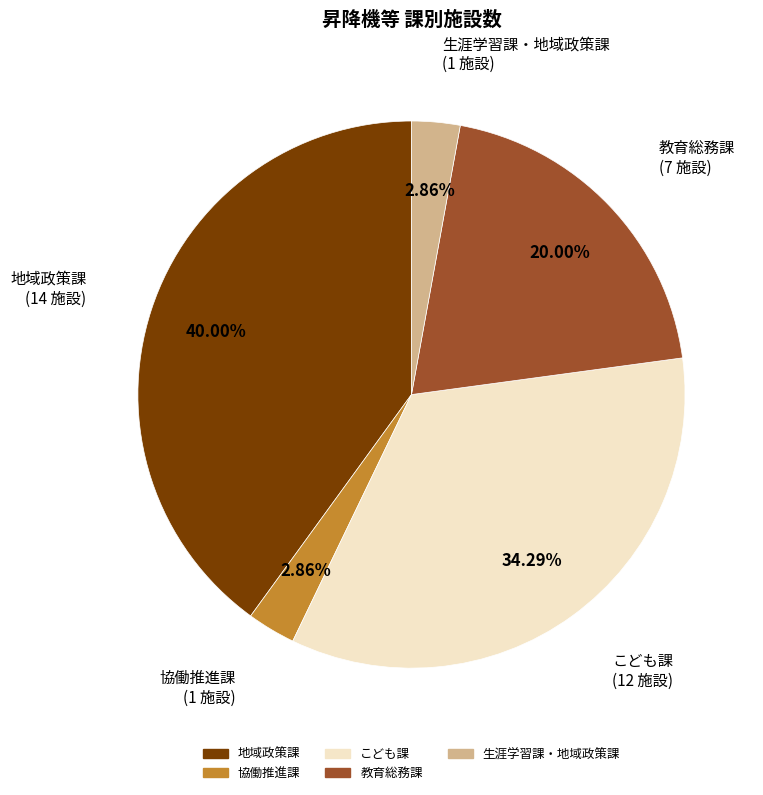

To the nearest percent, what percentage of the pie is こども課?

34%